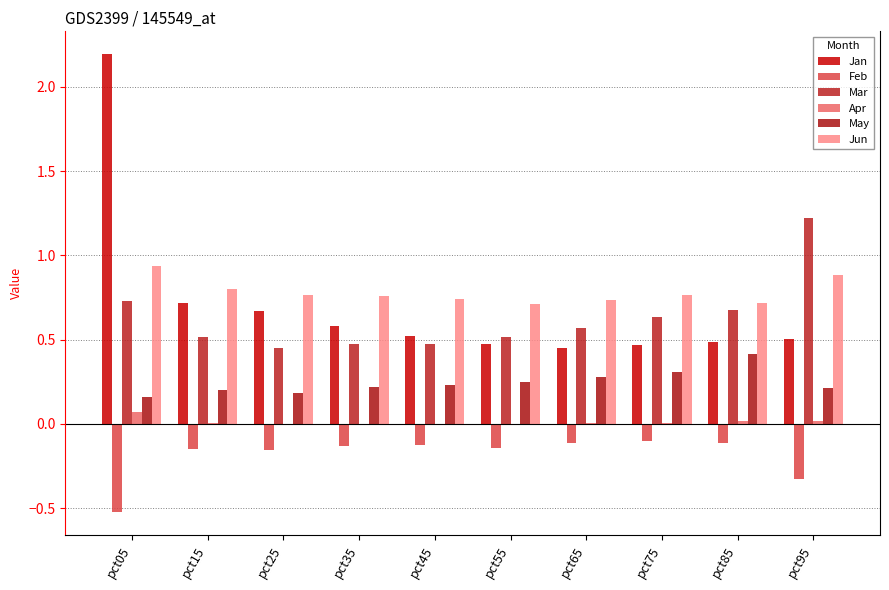

List the series in order of their peak value, highest first.

Jan, Mar, Jun, May, Apr, Feb